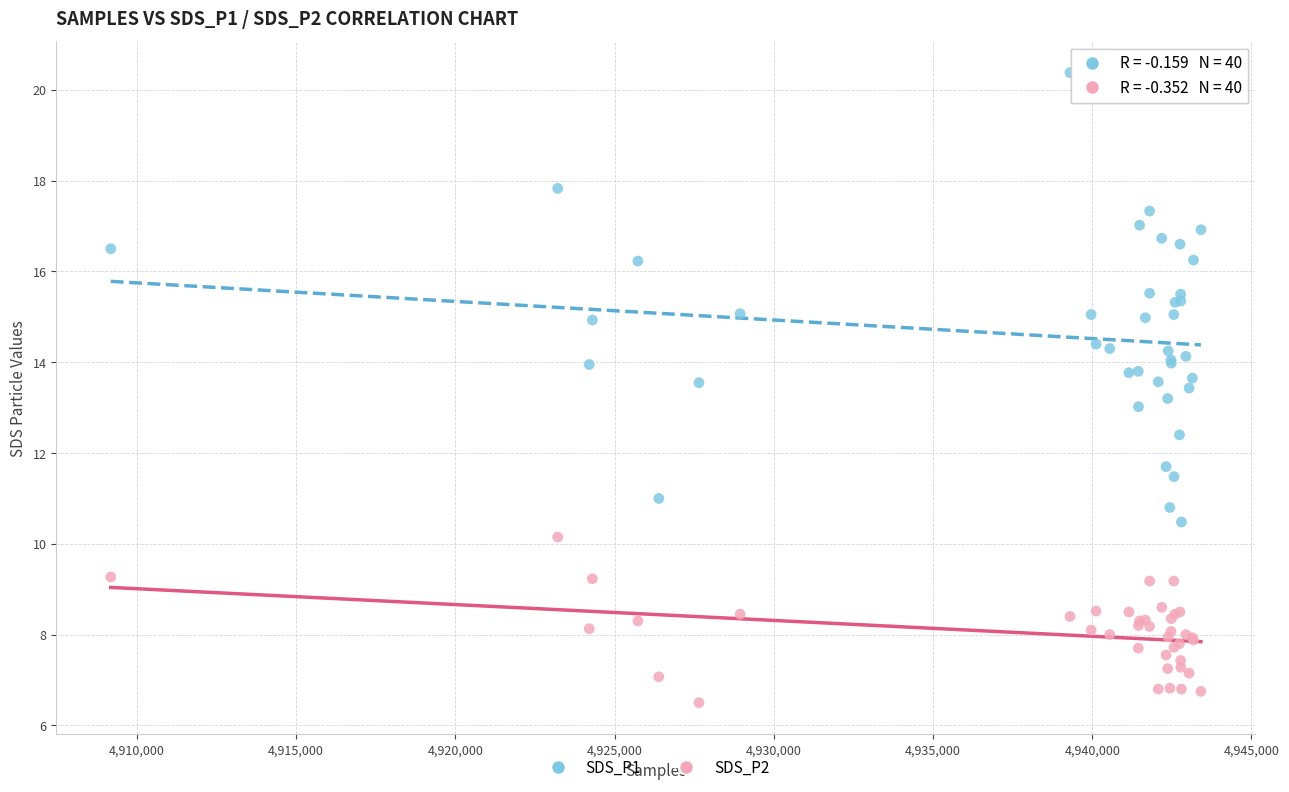

What are all the series names shown in the legend?

SDS_P1, SDS_P2